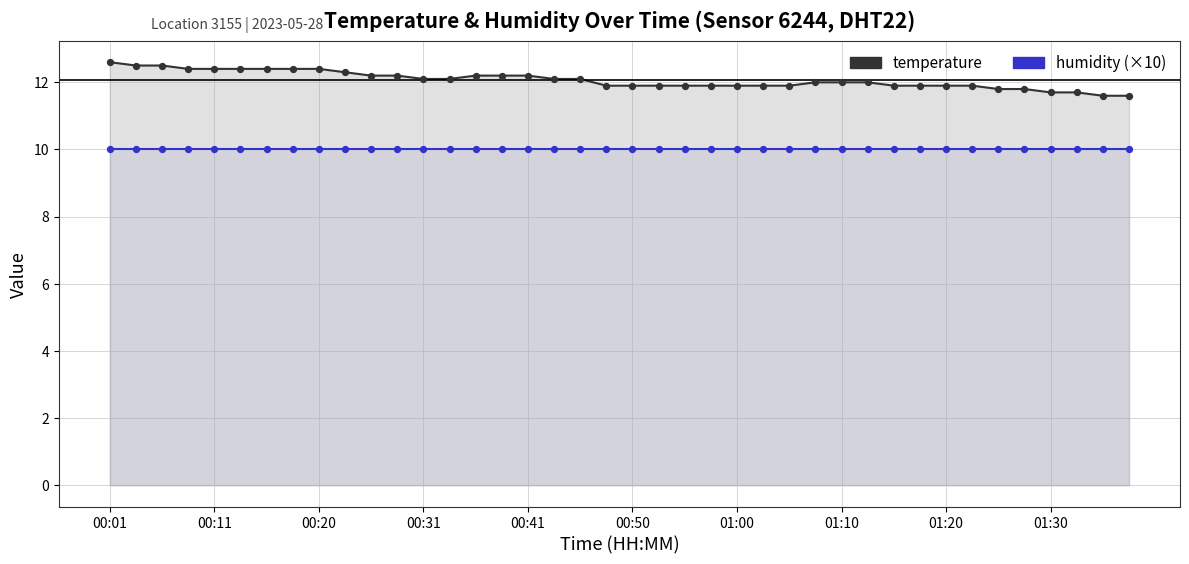

Which series has the widest spread of Y values?

temperature